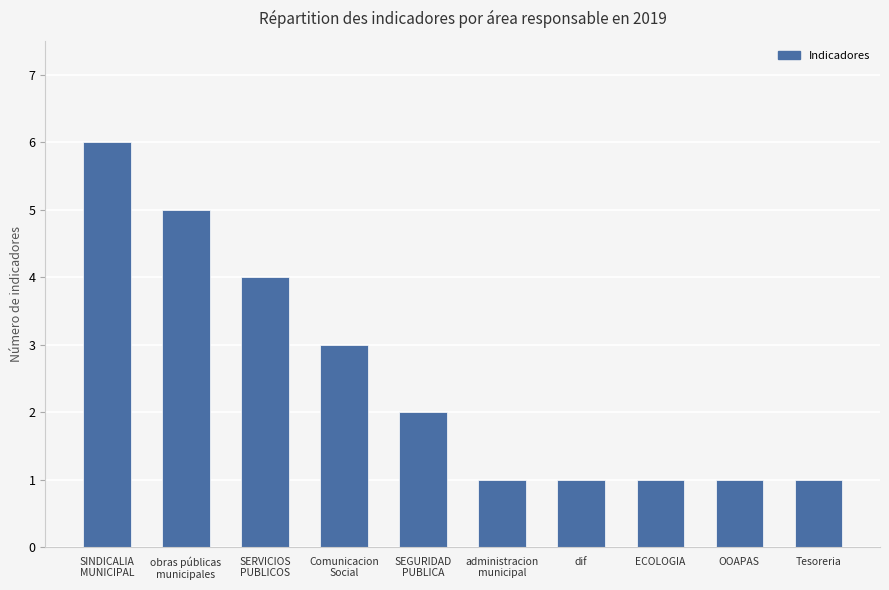

Count the number of categories in the chart.

10